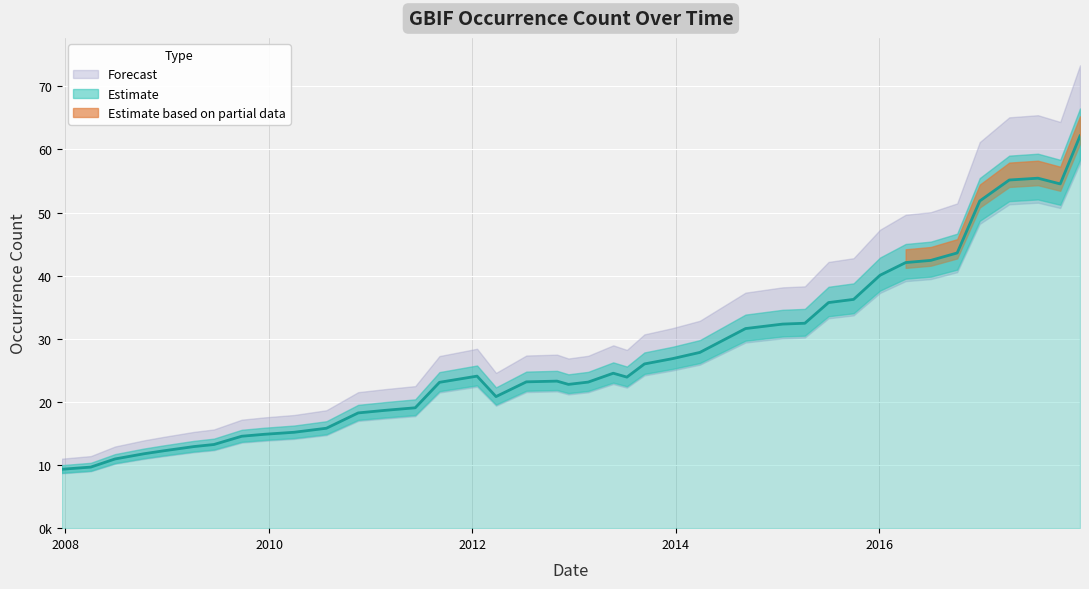

Reading right to left, list all the values displayed in this chart.

2017-12-22=62138115	2017-10-12=54538512	2017-07-24=55443911	2017-04-12=55158483	2016-12-27=51834384	2016-10-07=43602761	2016-07-04=42422510	2016-04-05=42079396	2016-01-04=40070077	2015-10-01=36244739	2015-07-03=35741109	2015-04-09=32466095	2015-01-19=32331921	2014-09-08=31622480	2014-03-28=27845785	2013-12-20=26859616	2013-09-10=26019185	2013-07-09=23931687	2013-05-21=24546605	2013-02-20=23143496	2012-12-11=22779387	2012-10-31=23297703	2012-07-13=23180877	2012-03-26=20847476	2012-01-18=24087585	2011-09-05=23107271	2011-06-10=19072083	2011-02-21=18663855	2010-11-17=18258643	2010-07-26=15832440	2010-04-01=15194017	2009-12-16=14876628	2009-09-25=14565217	2009-06-17=13253544	2009-04-06=12926261	2008-12-17=12246529	2008-10-10=11797197	2008-06-27=10965298	2008-04-01=9677690	2007-12-19=9331811